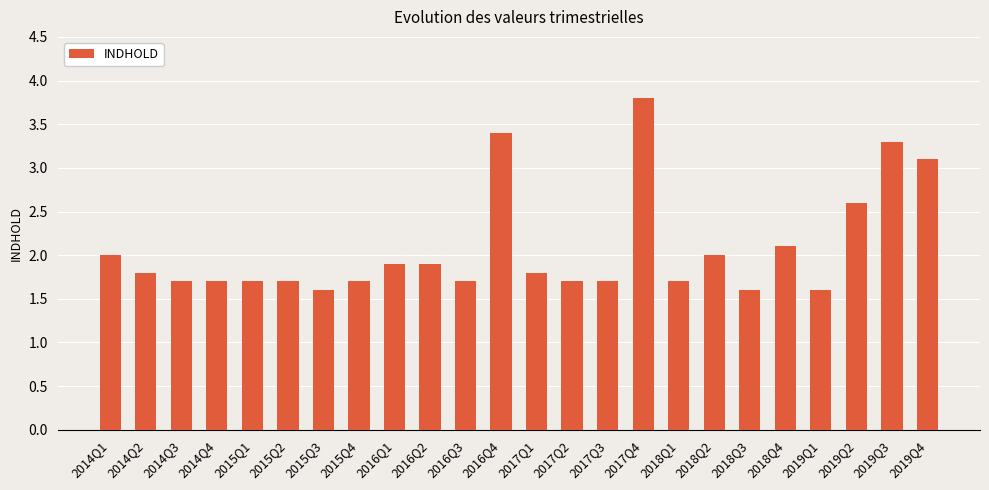

What is the smallest value displayed?

1.6